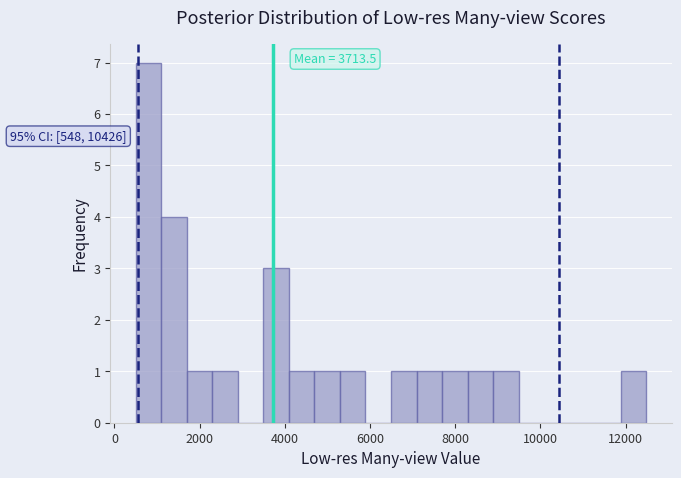

Around what value on the x-axis is the tallest bar? Give the approximate position of its centre, as read against the axis.

800